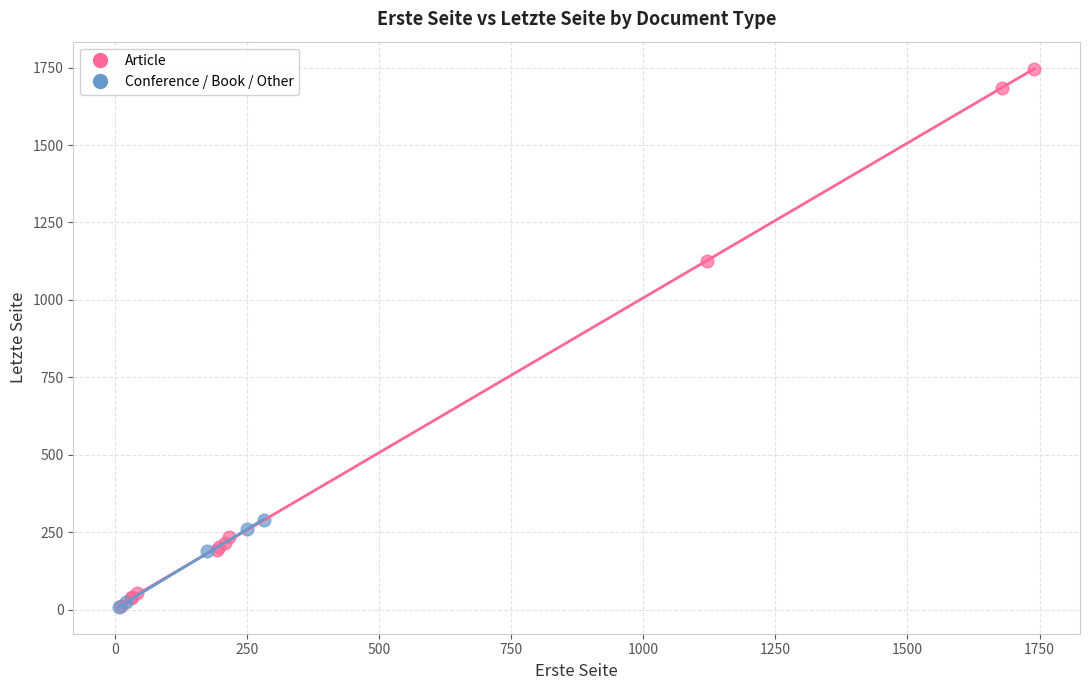

Which series has the largest Y range (max minus min)?

Article